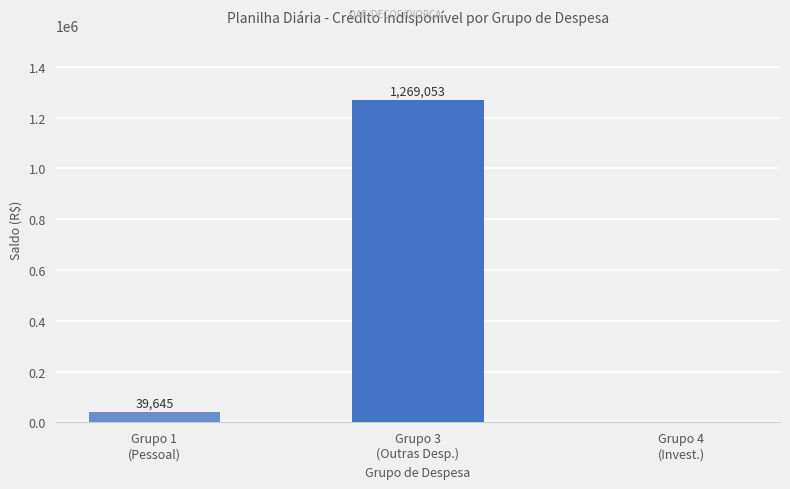

What is the greatest value displayed?

1269053